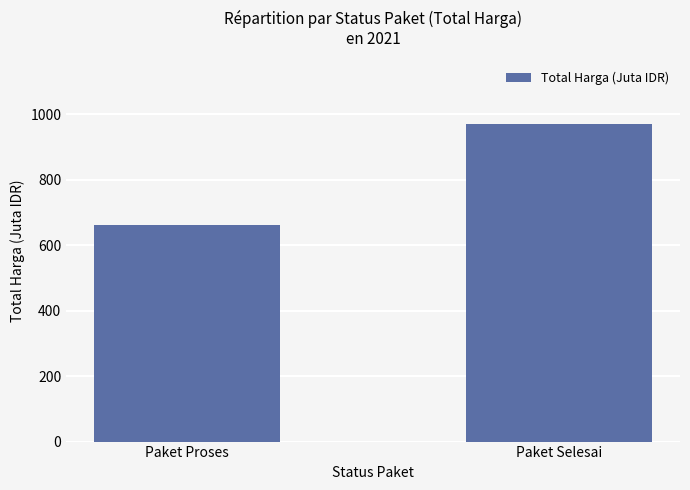

The value at Paket Selesai is 469.9. True or false?

False